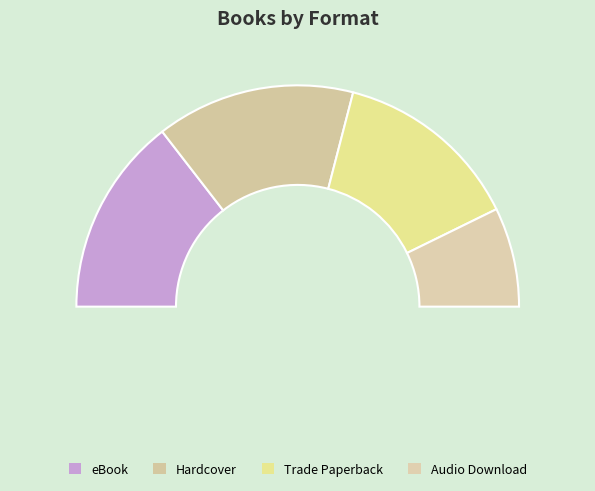

Between Trade Paperback and Audio Download, which is larger?

Trade Paperback